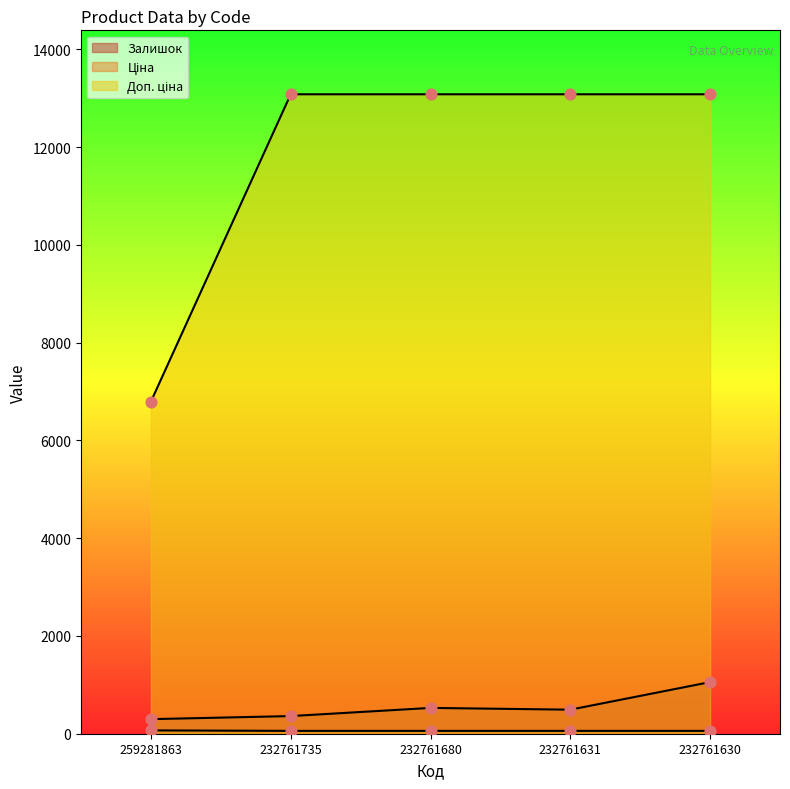

What is the total value across all series at 232761680?

13667.6